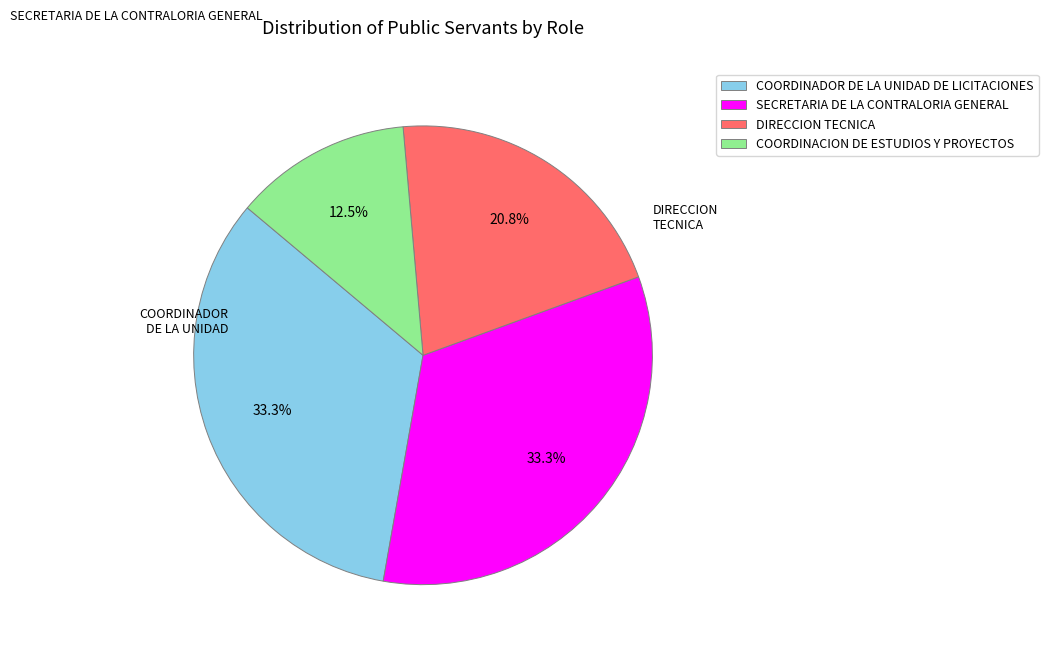

How many segments does this pie chart have?

4